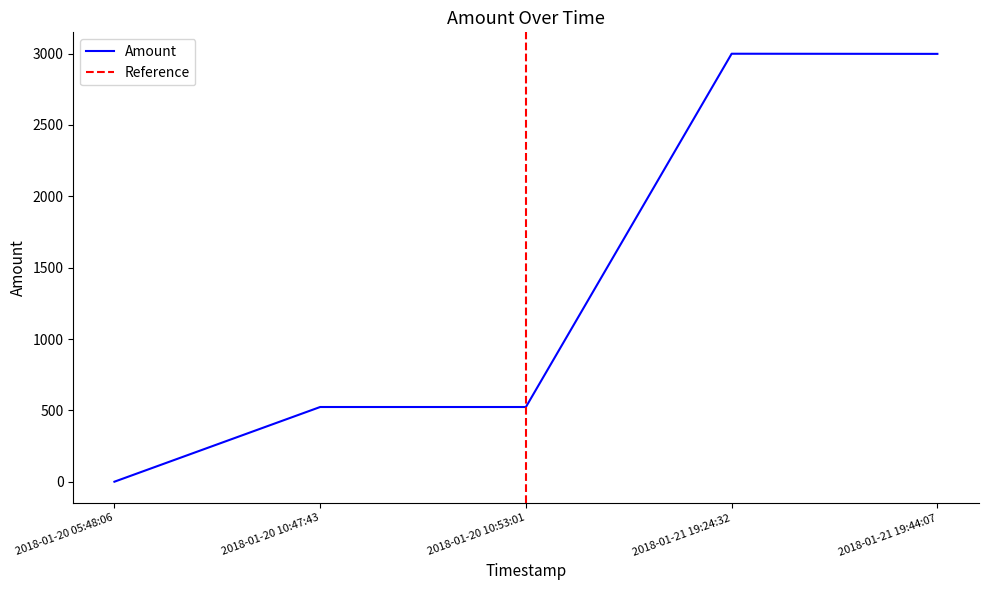

What is the minimum value shown in the chart?

1.0